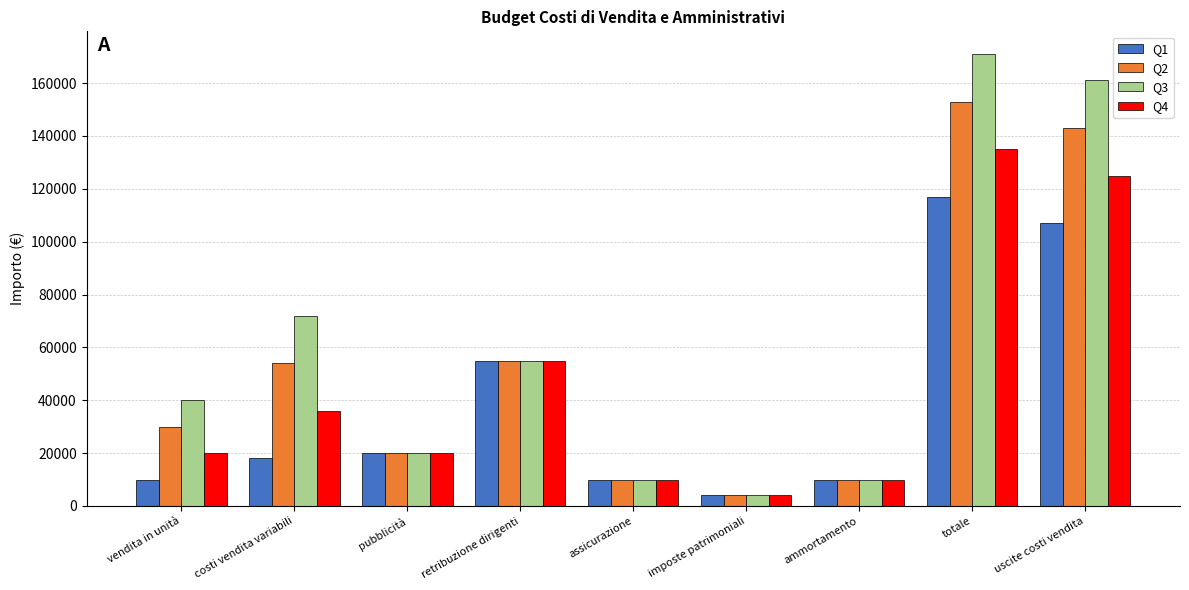

True or false: Q4 has a value of 26018 at retribuzione dirigenti.

False